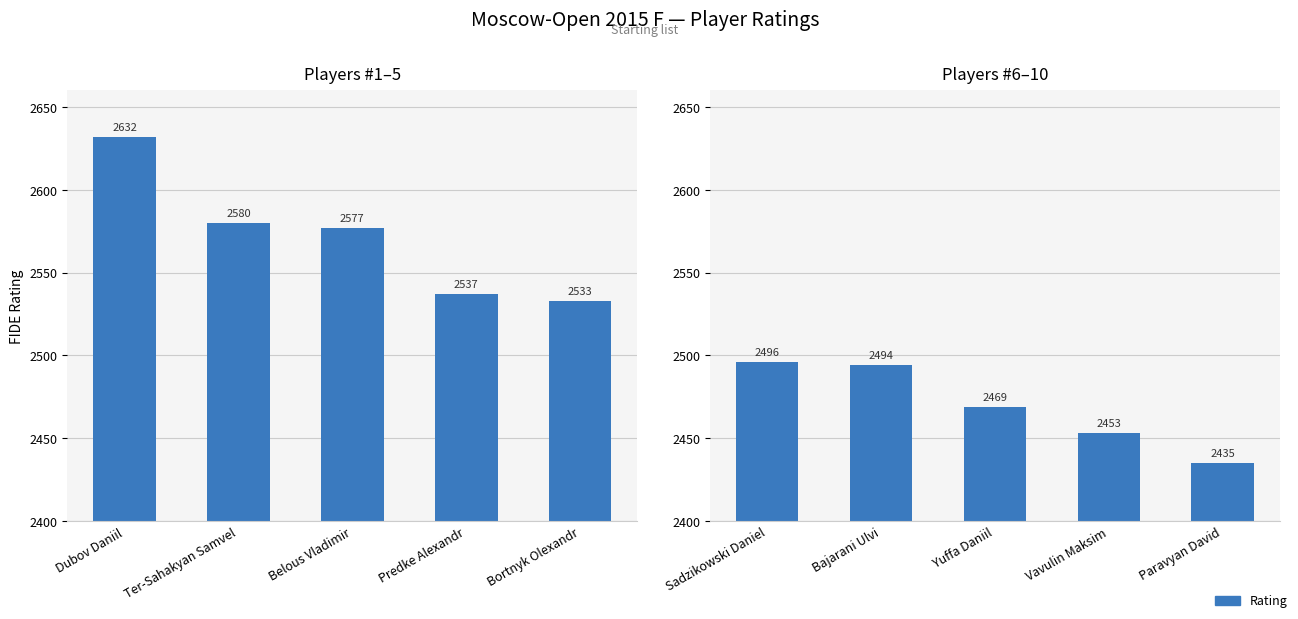

What is the difference between the maximum and minimum values?

61